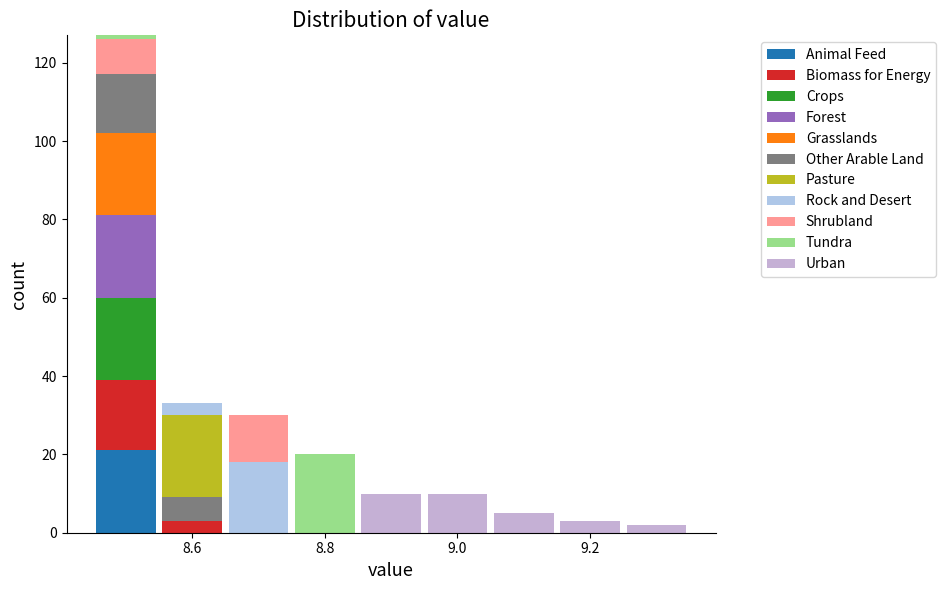

Reading left to right, transcribe this chart: for each stacked bar, give the range it covers on the x-axis and its total height. Neither the bar edges nor the heights are printed on the chart, so give them approximately, as read against the axes.

8.45 to 8.55: 128
8.55 to 8.65: 34
8.65 to 8.75: 30
8.75 to 8.85: 20
8.85 to 8.95: 10
8.95 to 9.05: 10
9.05 to 9.15: 6
9.15 to 9.25: 4
9.25 to 9.35: 2